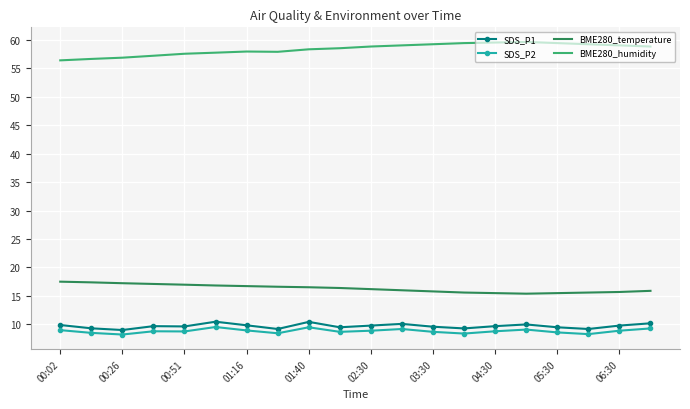

What is the sum of all BME280_humidity values?

1166.8